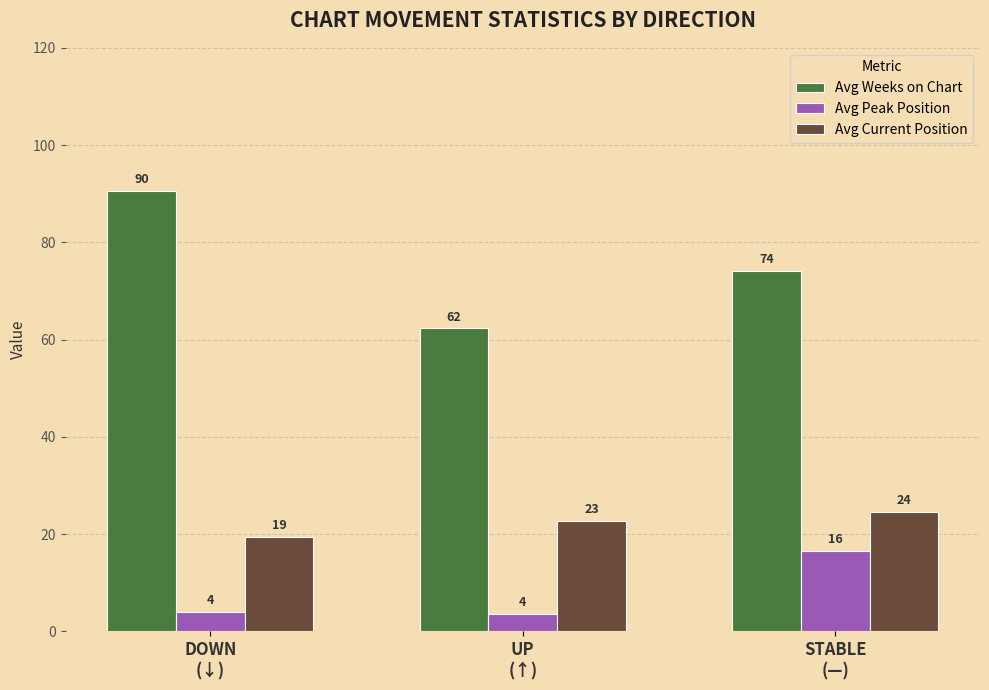

At STABLE
(—), list the series in order from smallest to largest.

Avg Peak Position, Avg Current Position, Avg Weeks on Chart